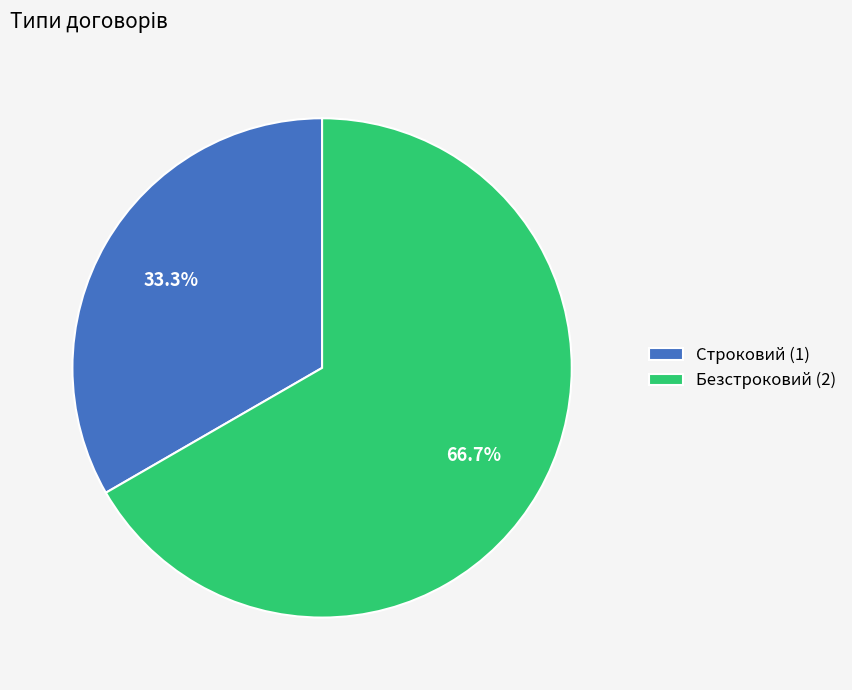

To the nearest percent, what is the combined percentage of Строковий and Безстроковий?

100%